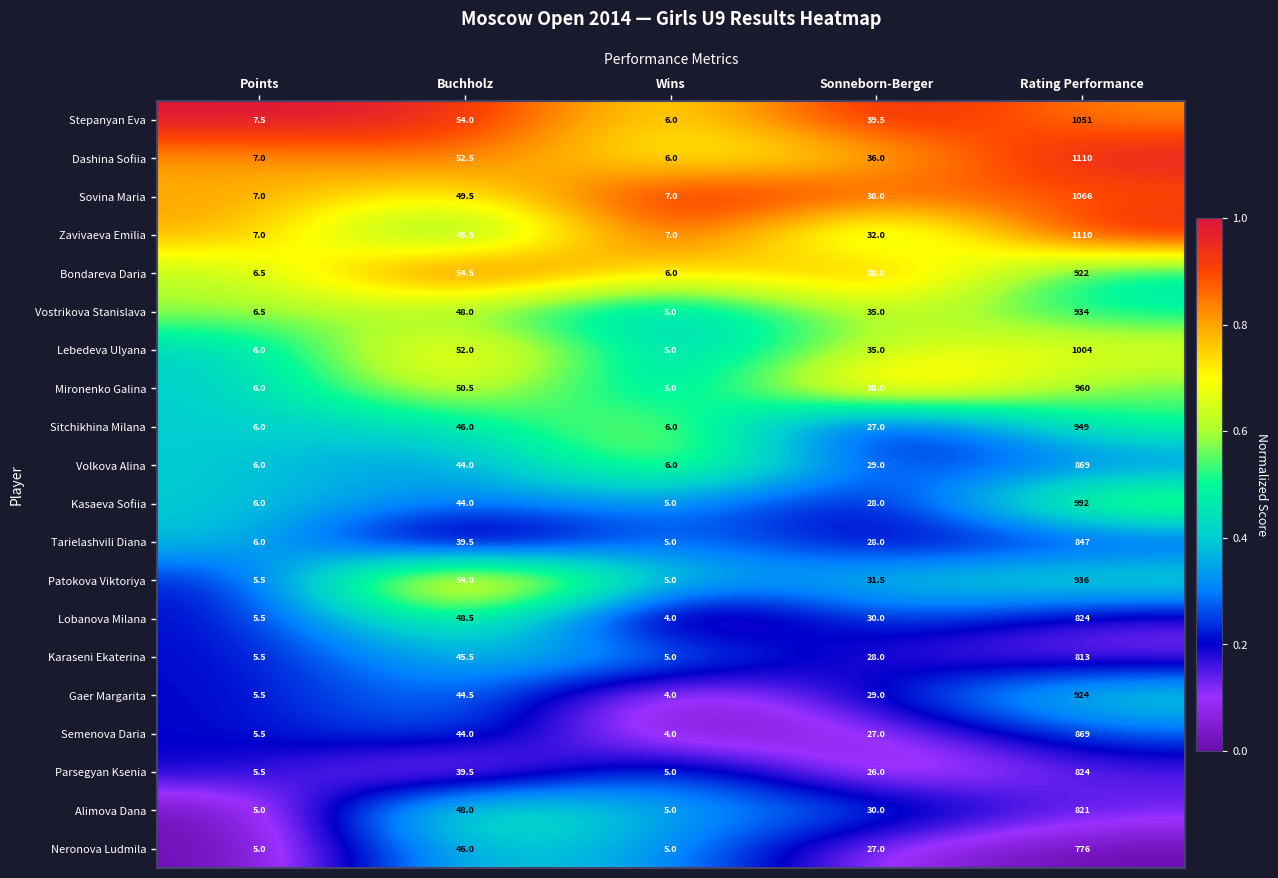

The Tarielashvili Diana series shows 6.5 at Wins. True or false?

False